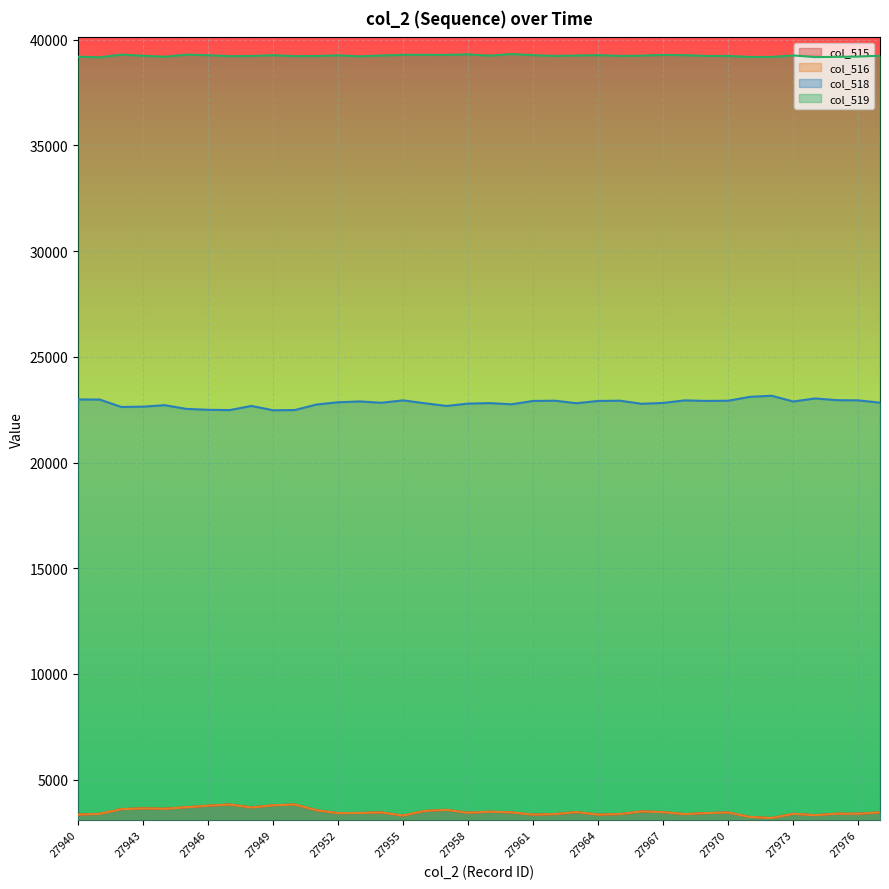

What is the smallest value displayed?

3186